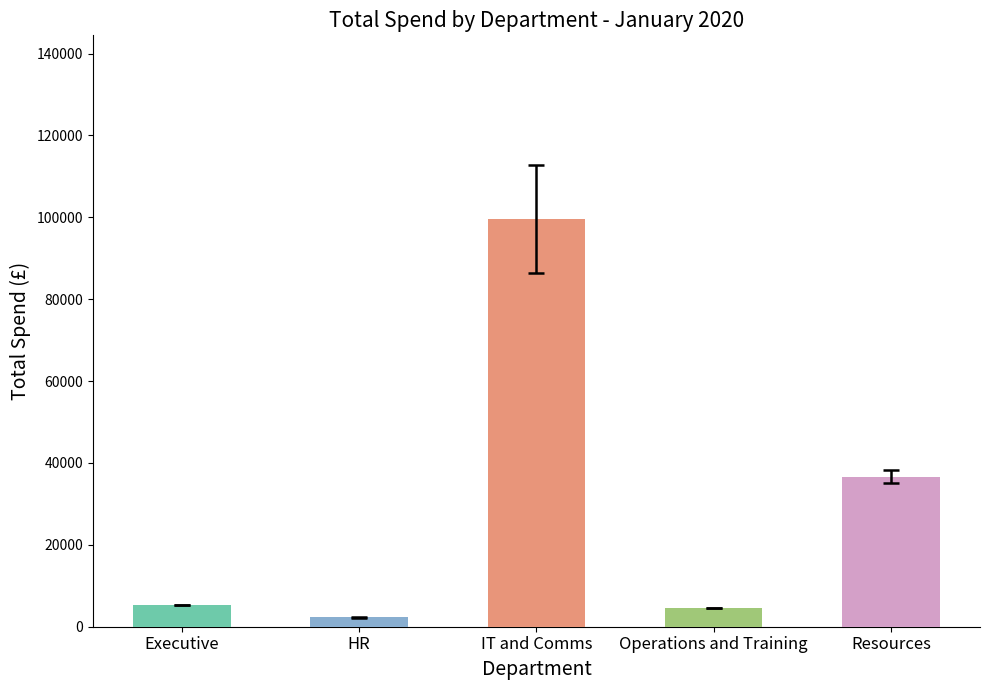

Which category has the highest value across all series?

IT and Comms